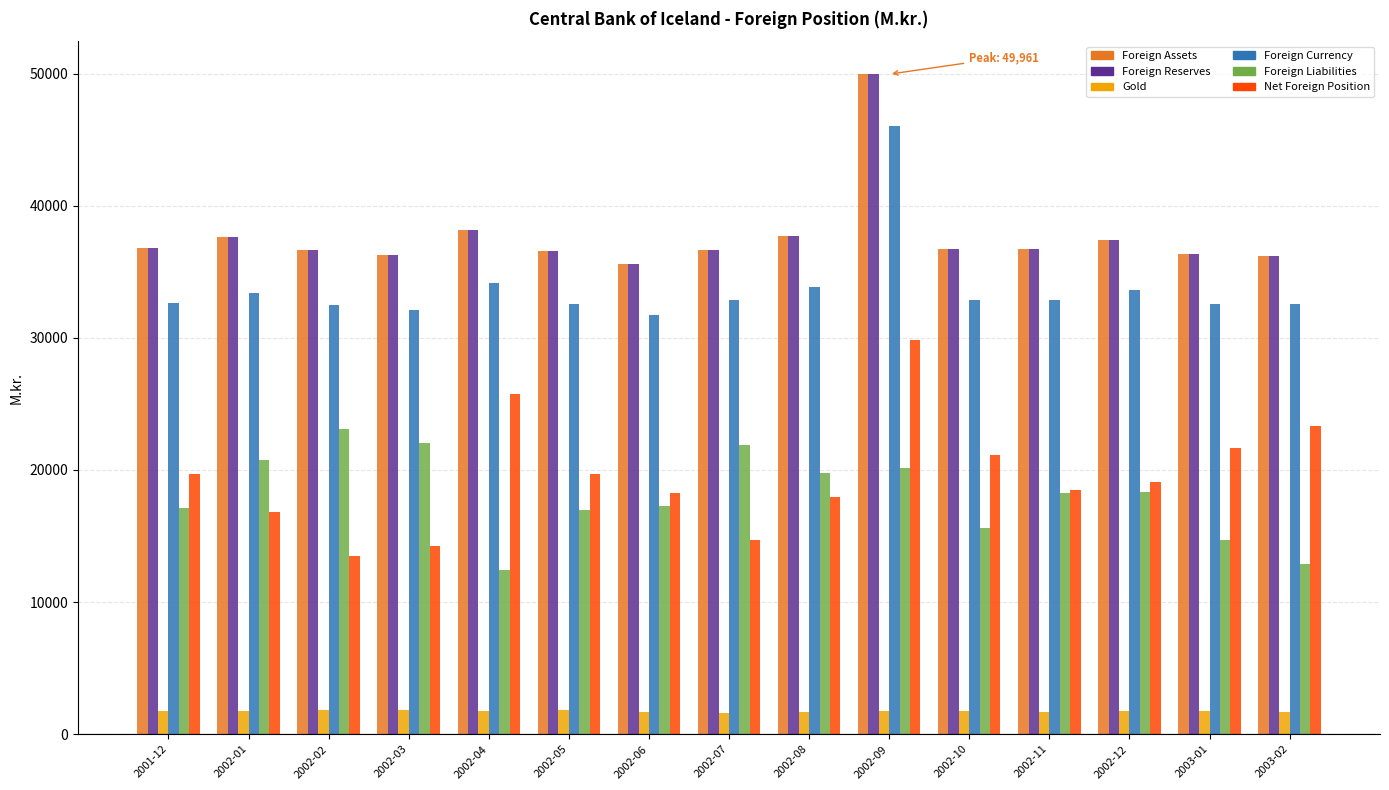

What is the label of the 6th bar from the left?

2002-05